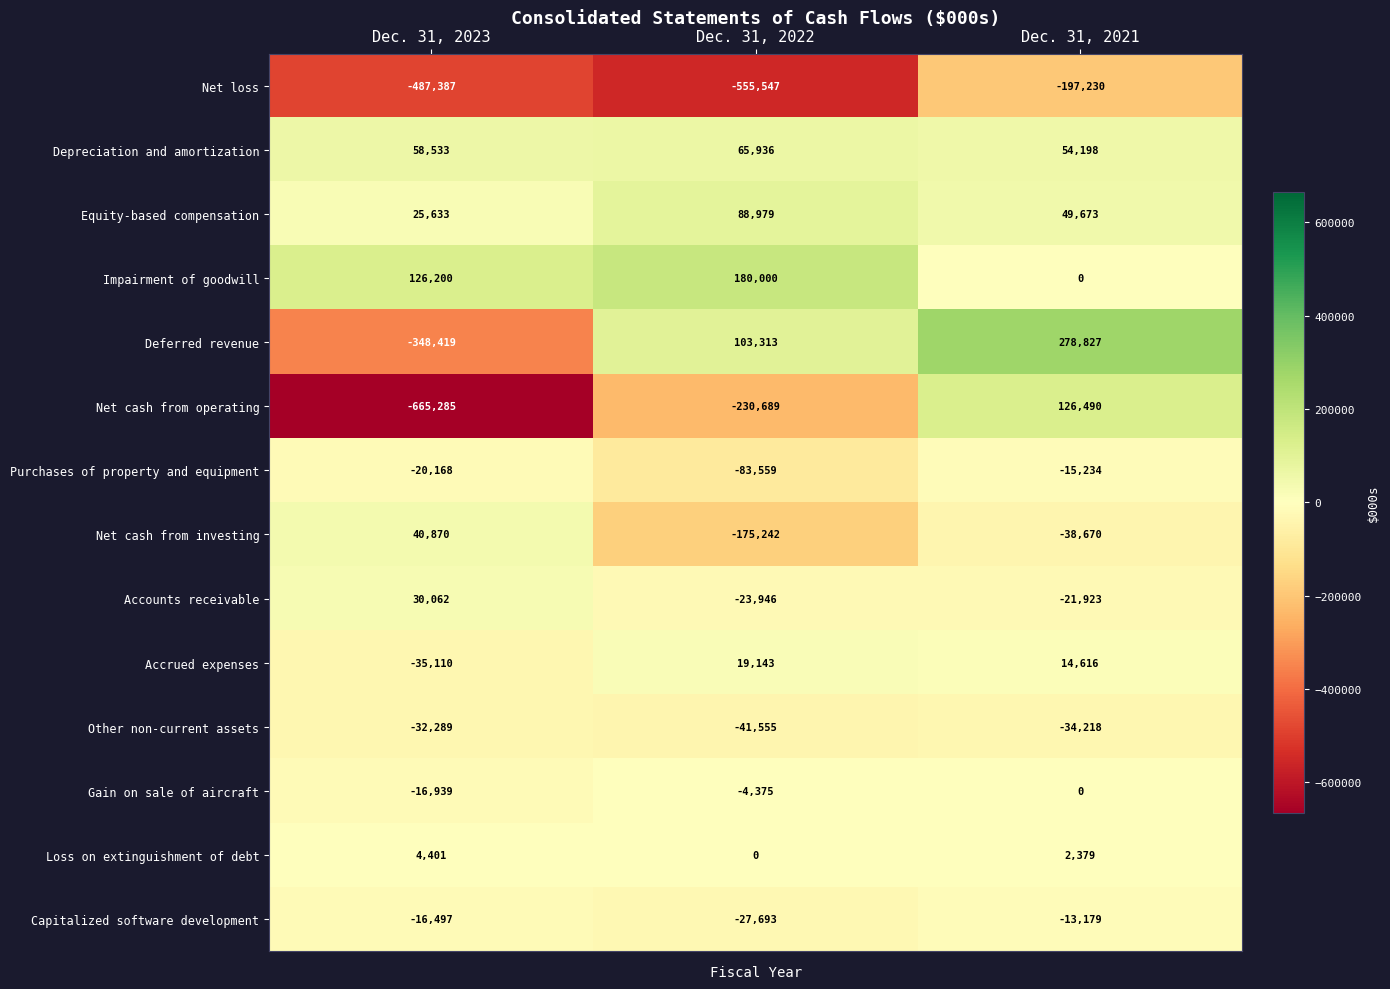

Between Dec. 31, 2023 and Dec. 31, 2022, which series saw the biggest shift?

Deferred revenue